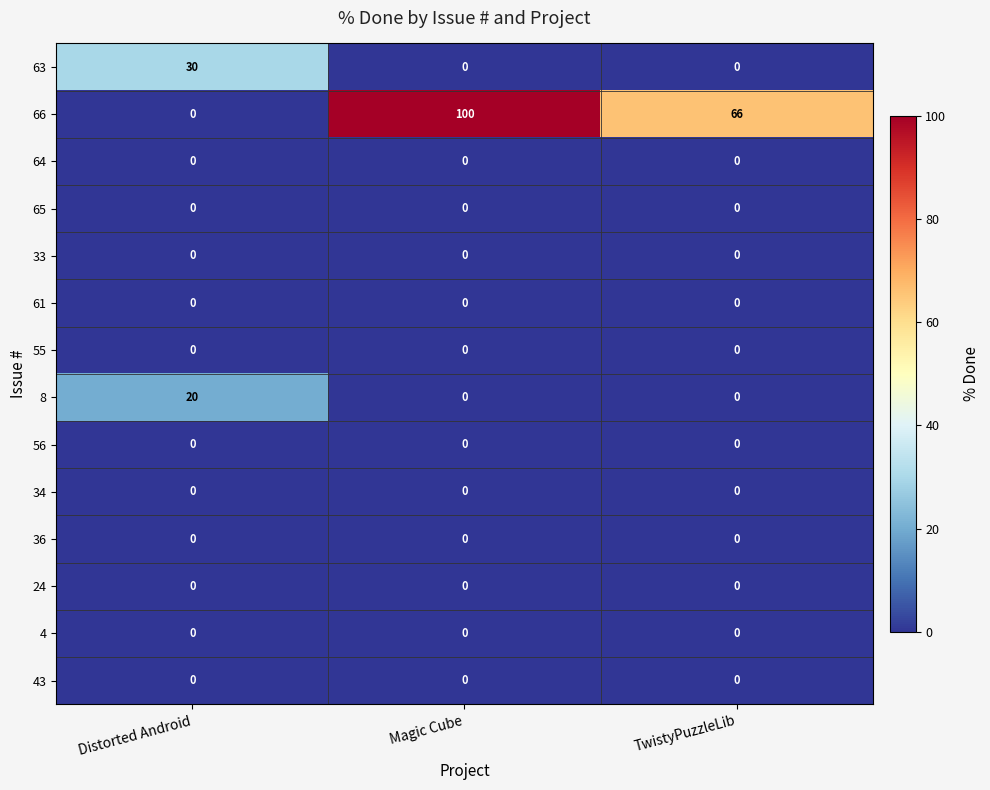

How many distinct data groups are displayed?

14